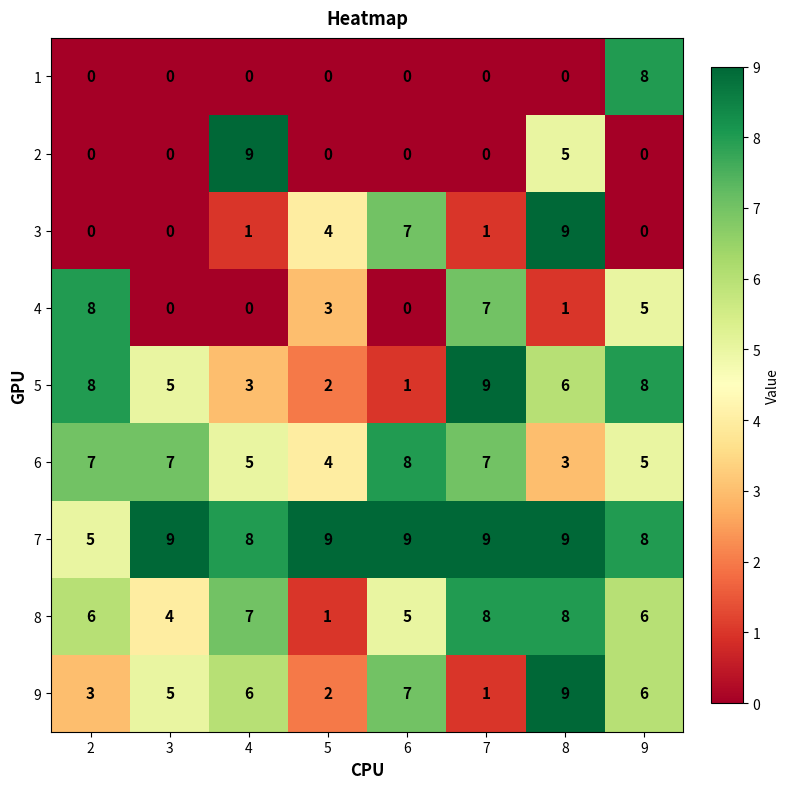

Where is 3 nearest to the value 4?

5